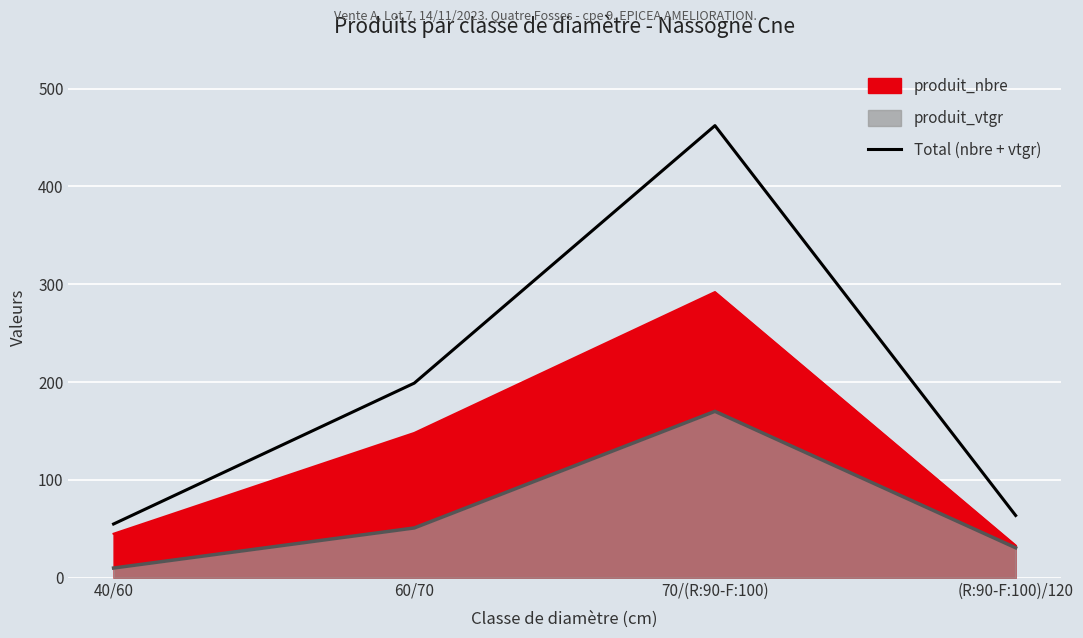

At which category does the data reach its first local peak?

70/(R:90-F:100)